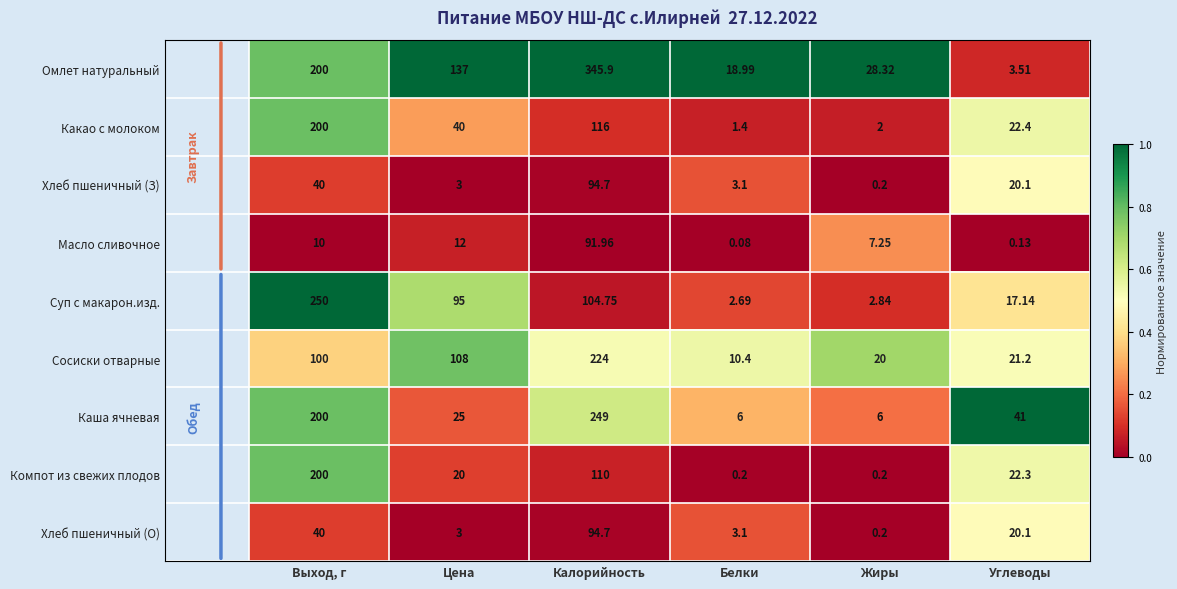

At which label does Какао с молоком first exceed 40?

Выход, г